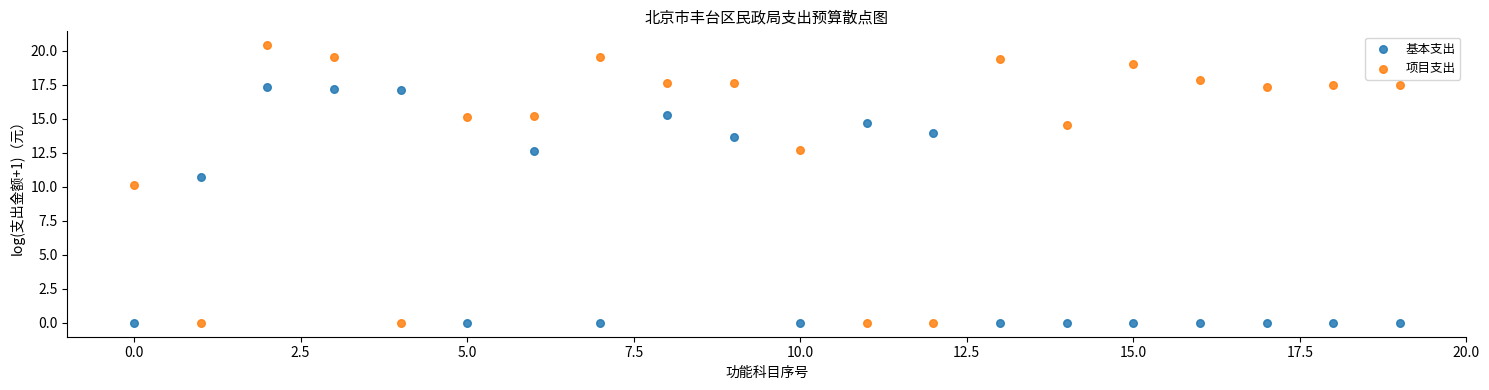

Which series has the widest spread of Y values?

项目支出